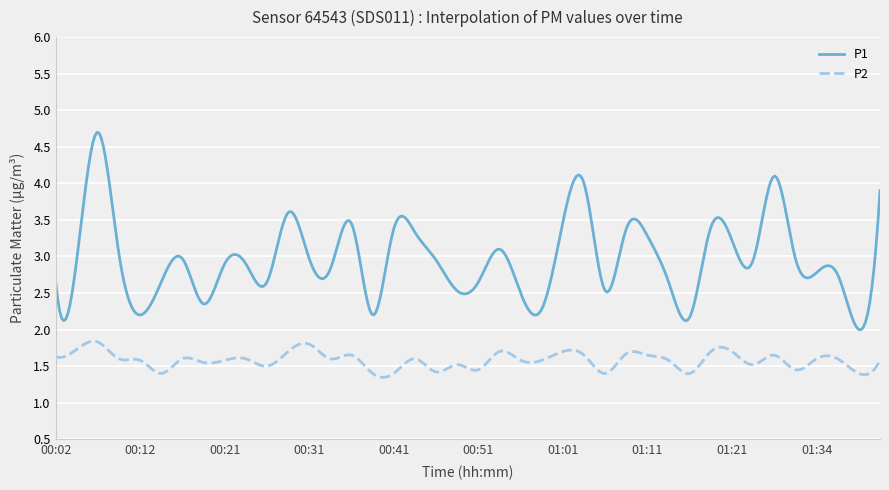

Rank the series by their maximum value, from lowest to highest.

P2, P1